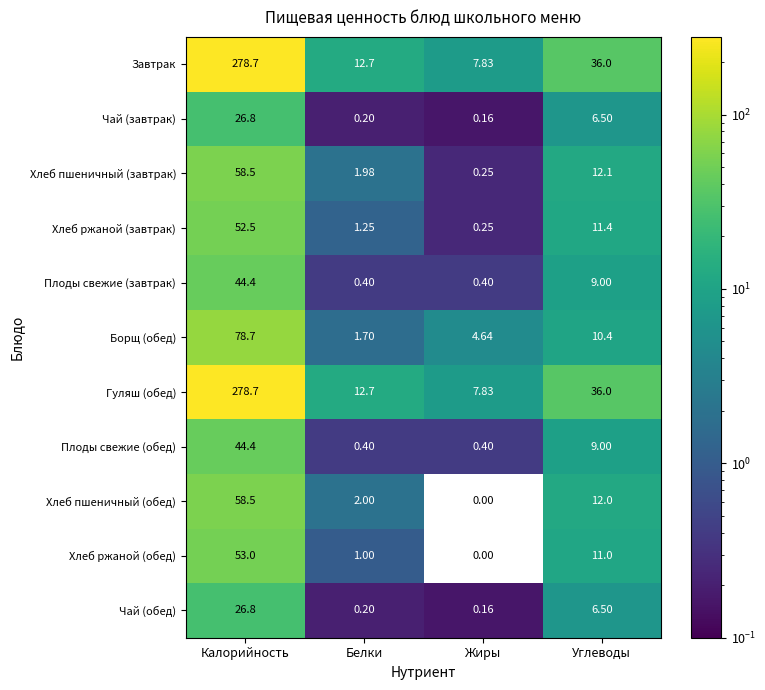

Is the value of Плоды свежие (завтрак) at Калорийность greater than the value of Хлеб пшеничный (завтрак) at Углеводы?

Yes